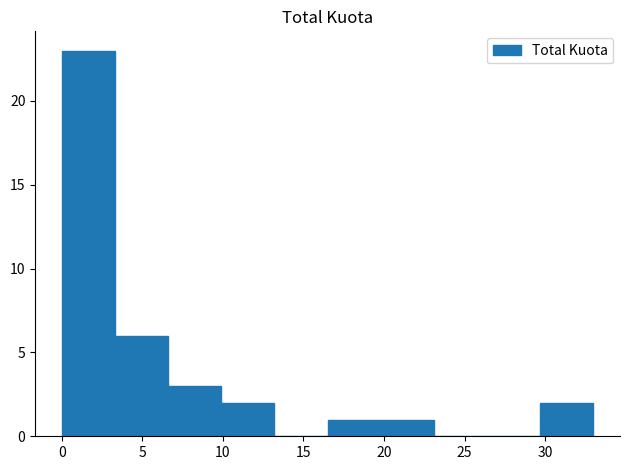

How tall is the bar that spans 6.6 to 9.9 on the x-axis? Neither the bar edges nor the heights are printed on the chart, so give them approximately, as read against the axes.

3